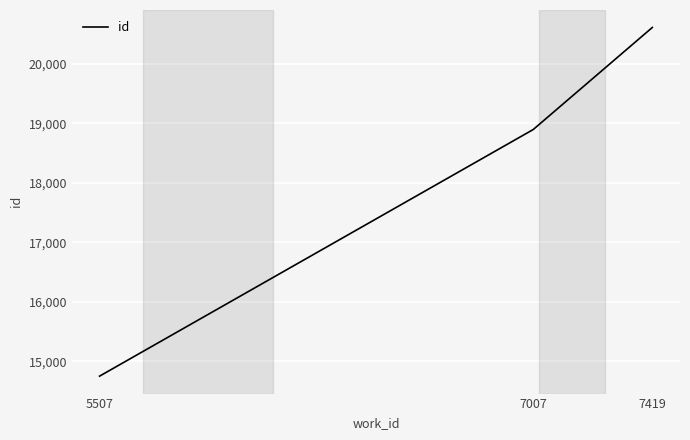

Count the number of data series in this chart.

1